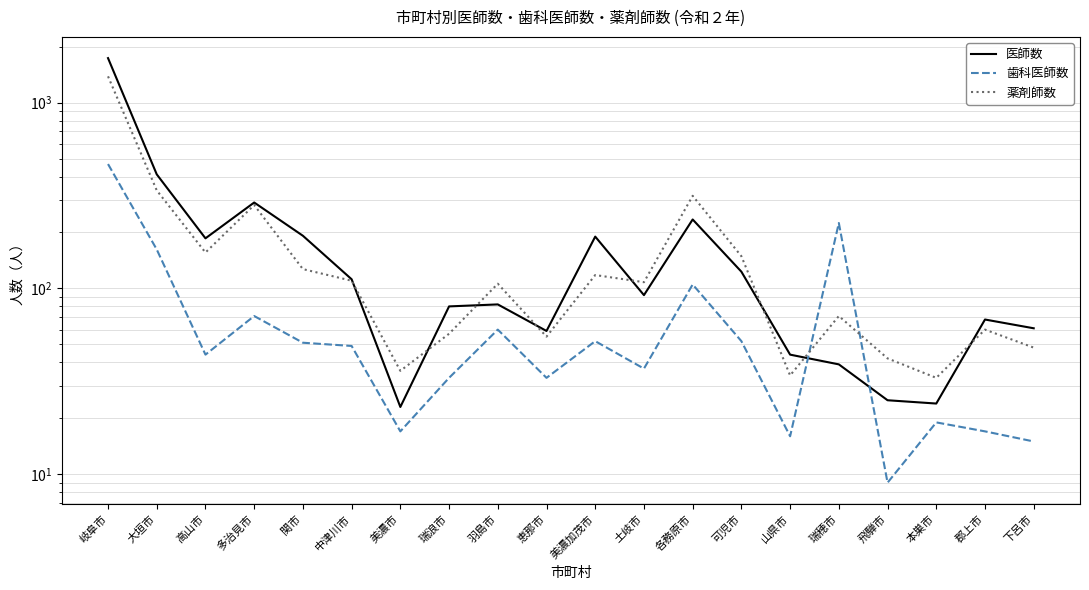

What is the difference between the second highest and minimum values in the 薬剤師数 series?

304